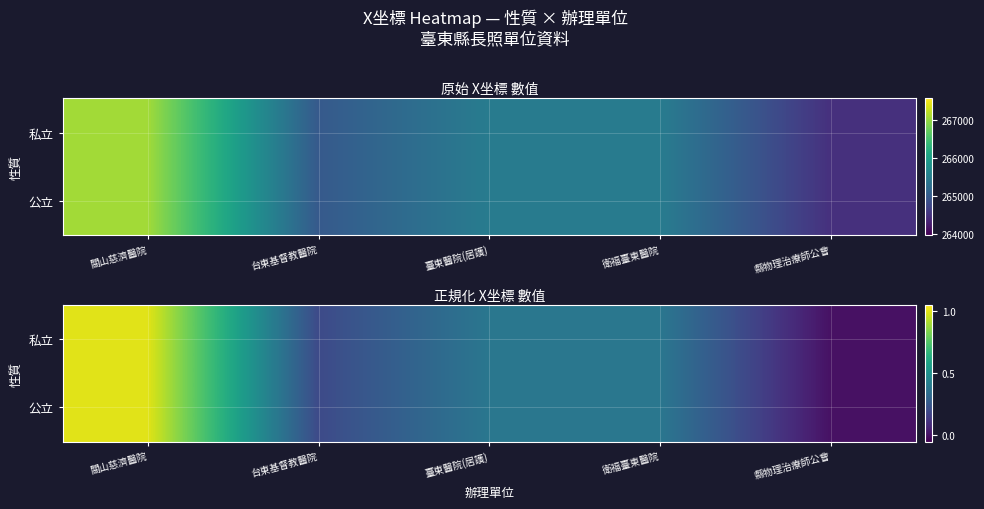

What is the average value of the 公立 series?

0.4